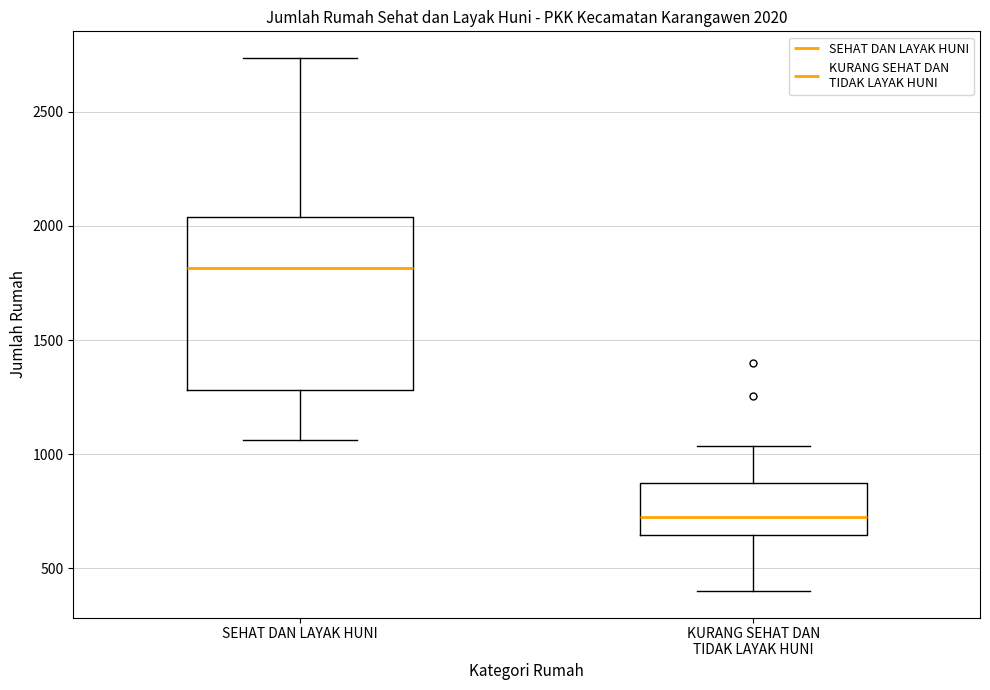

Which box has the lowest median line?

KURANG SEHAT DAN TIDAK LAYAK HUNI